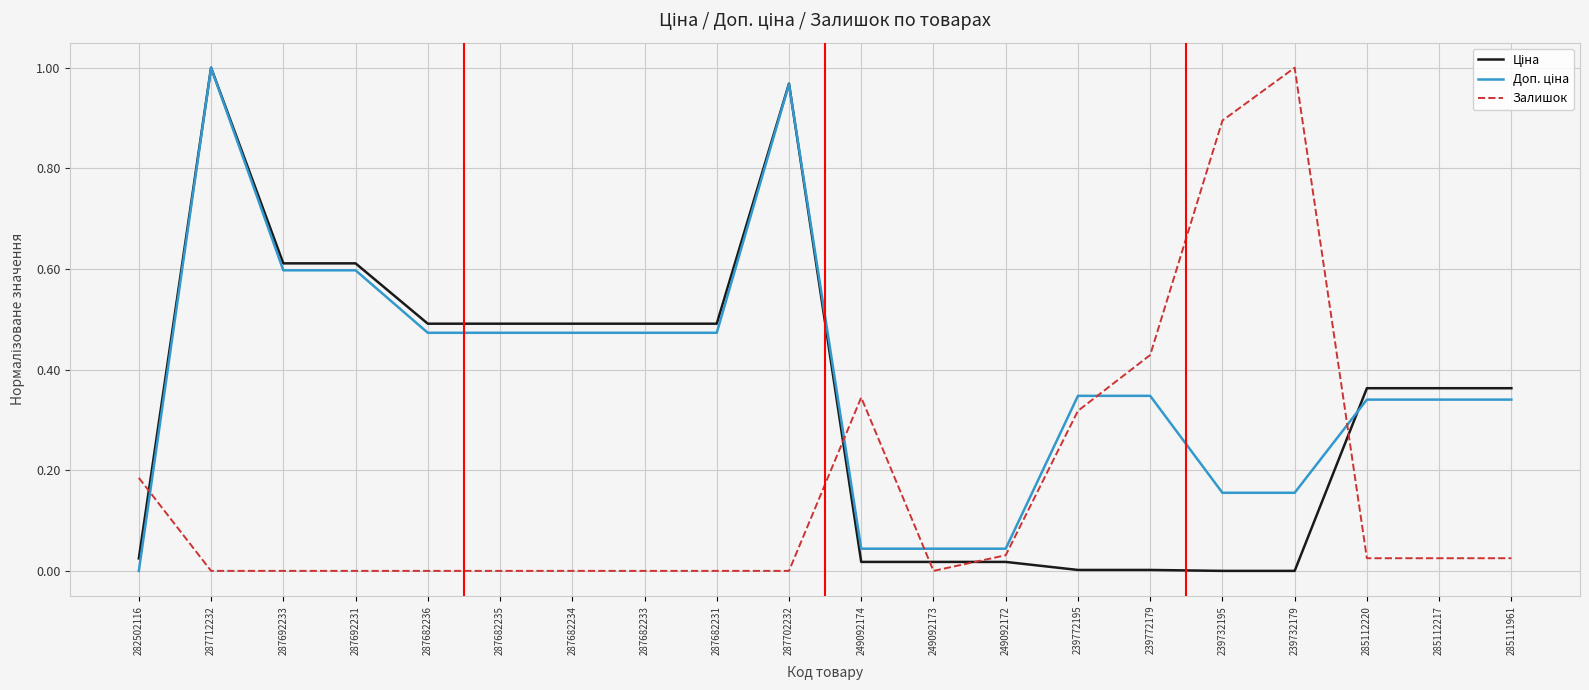

True or false: Залишок has a value of 0.0 at 287702232.

True